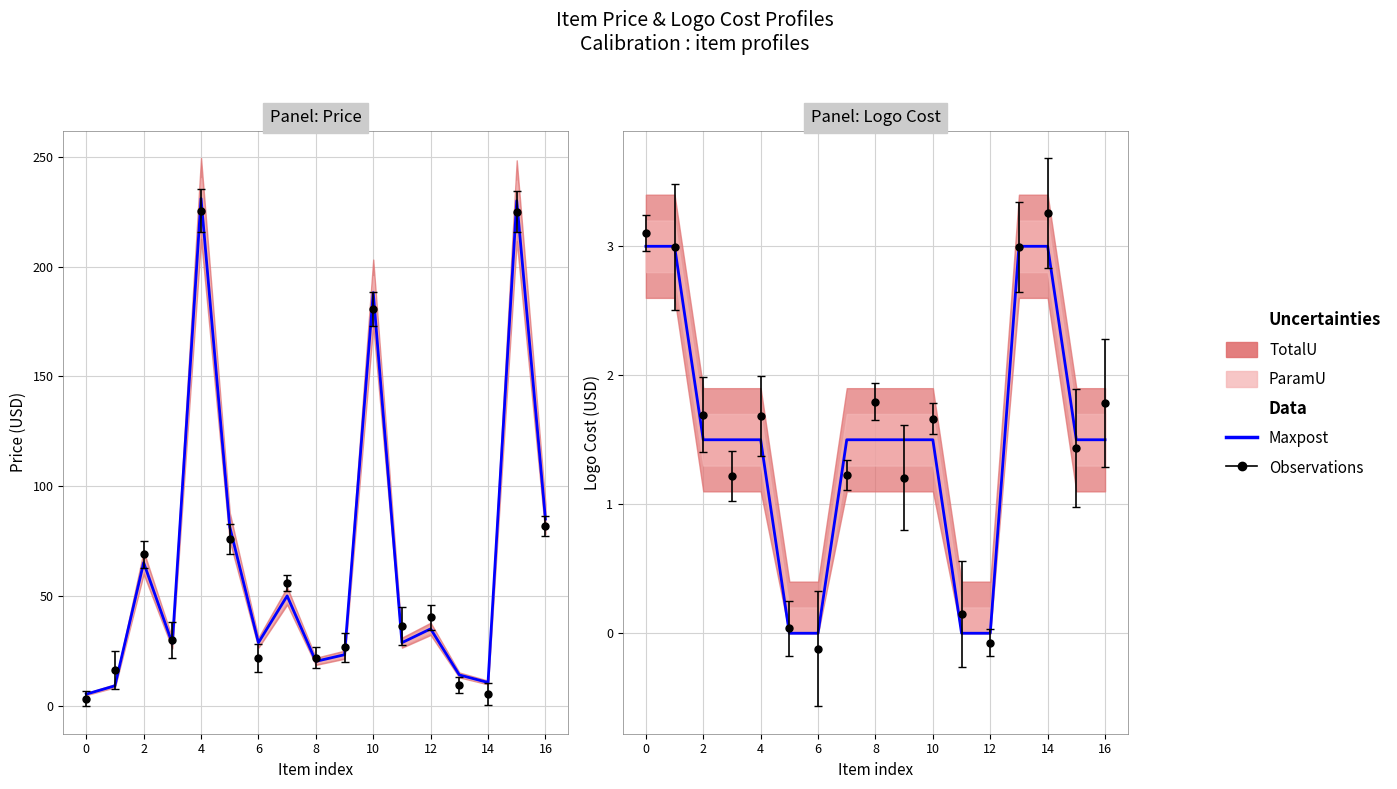

The chart shows a value of 0.0 at 6. True or false?

True